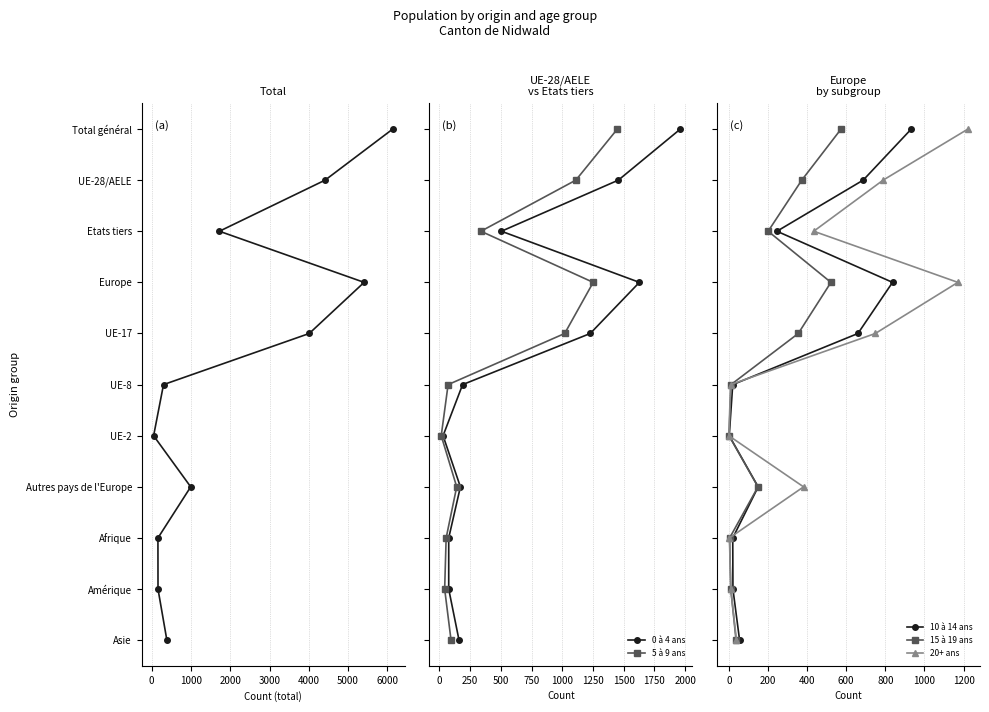

True or false: 5 à 9 ans and 0 à 4 ans intersect in this chart.

False